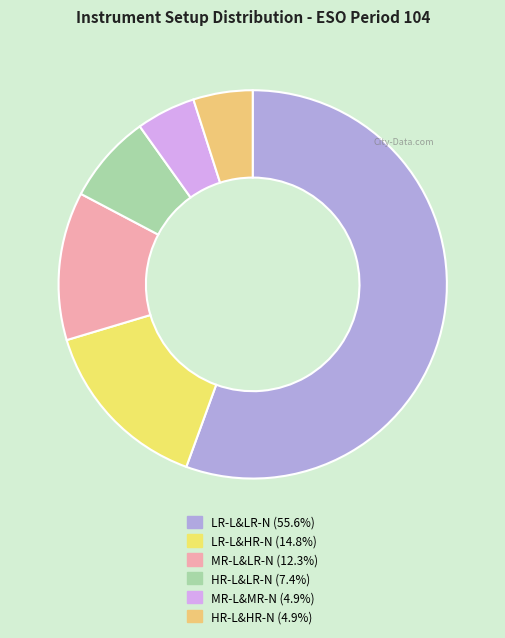

How many slices are in this pie chart?

6